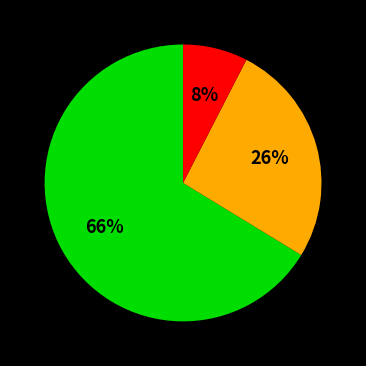

Is there any slice that represents more than half of the pie?

Yes